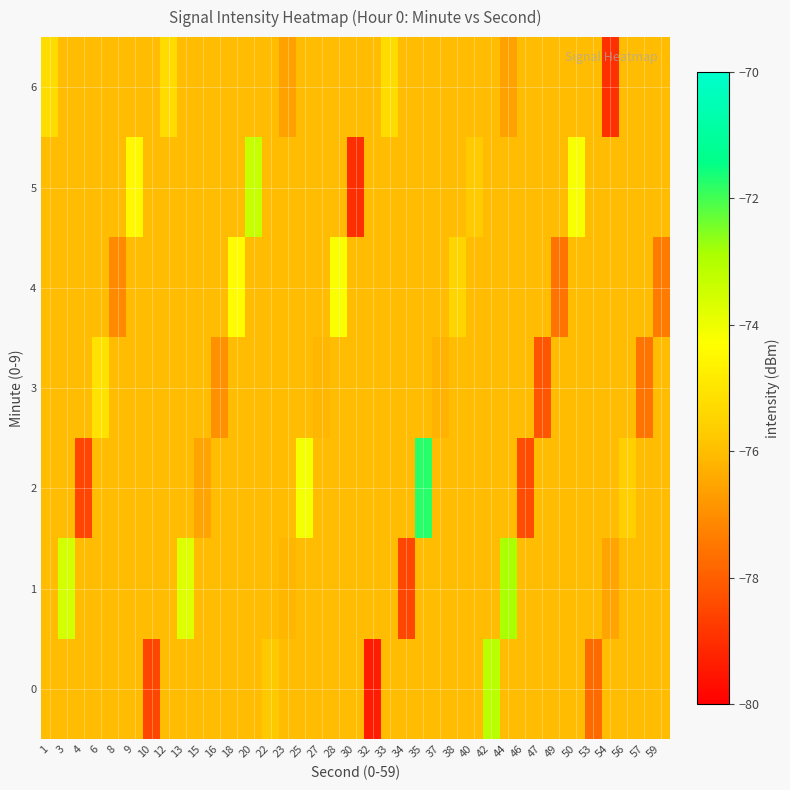

Between 6 and 13, which is larger?

6